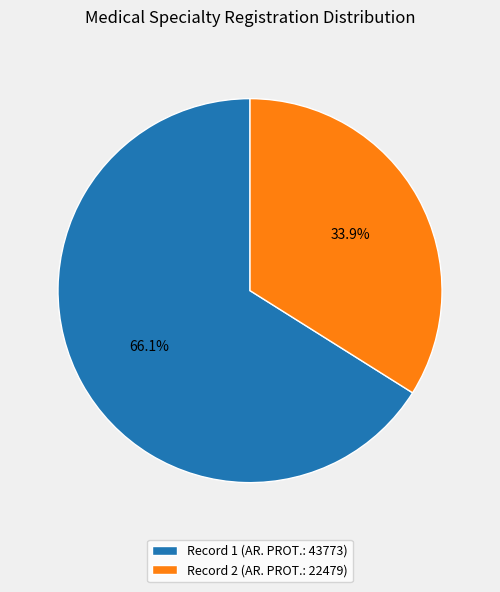

Is Record 1 (AR. PROT.: 43773) the majority of the pie?

Yes